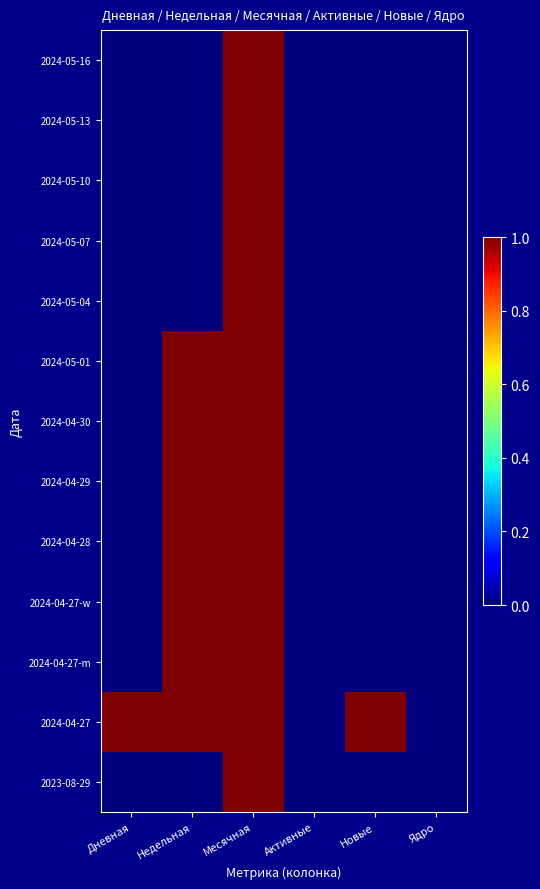

Which label corresponds to the largest value in the chart?

Месячная